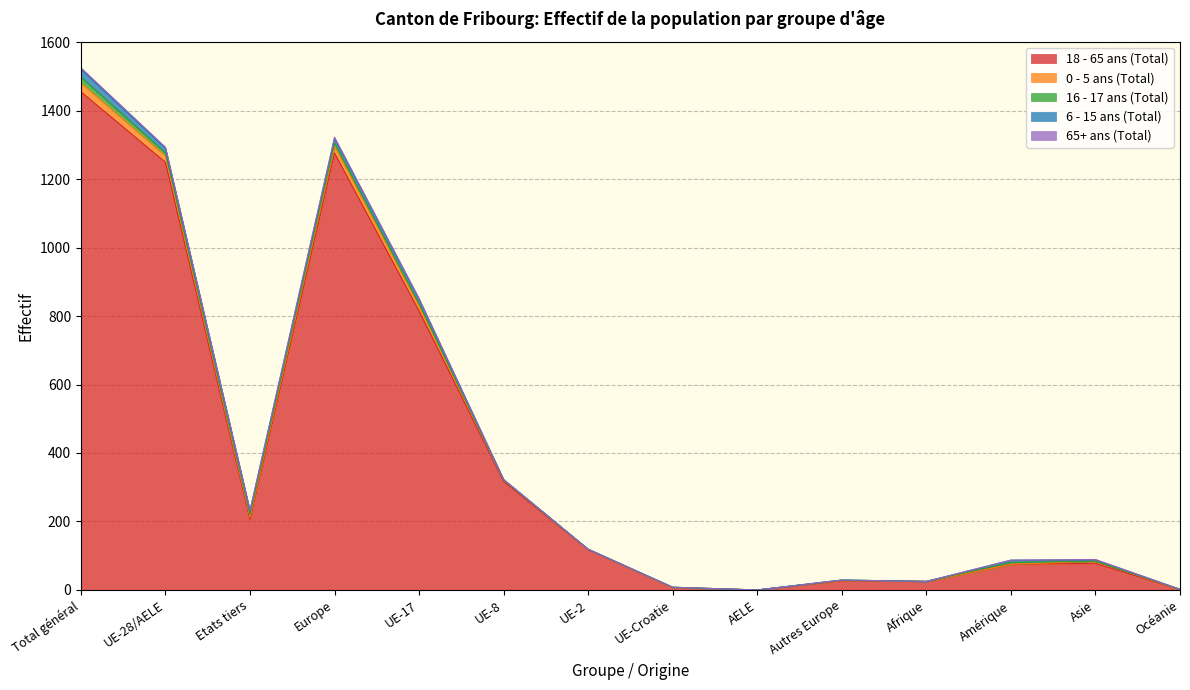

What is the sum of all 0 - 5 ans (Total) values?

98